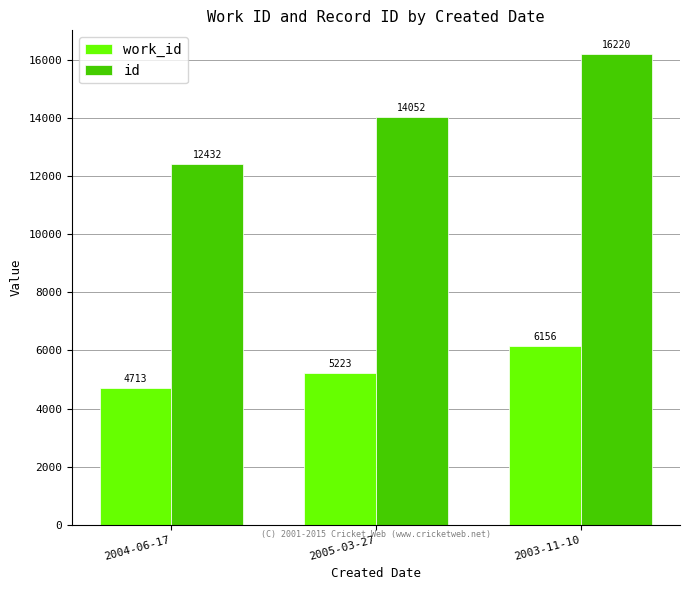

What is the label of the 1st bar from the left?

2004-06-17